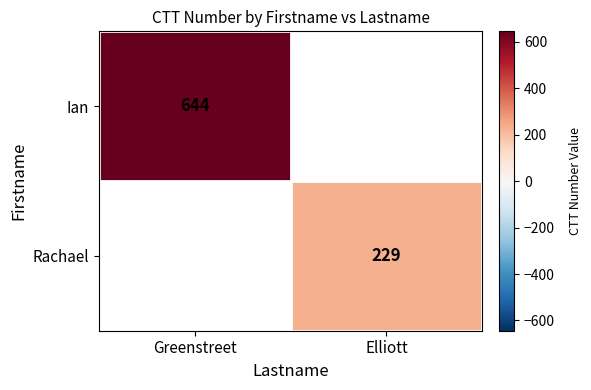

How many distinct data groups are displayed?

2